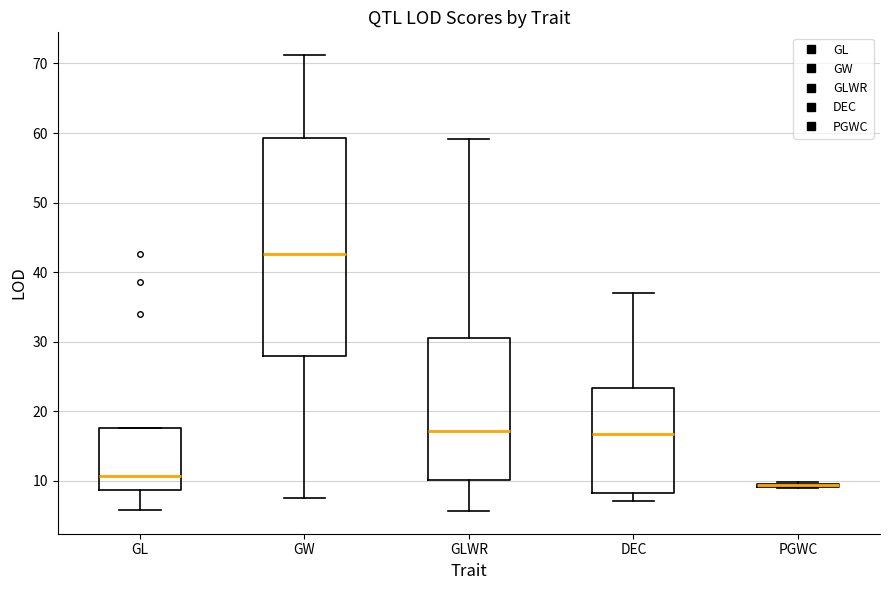

Where is the lower edge of the box for GL on the y-axis? The values are not printed on the chart, so give them approximately, as read against the axis.

9